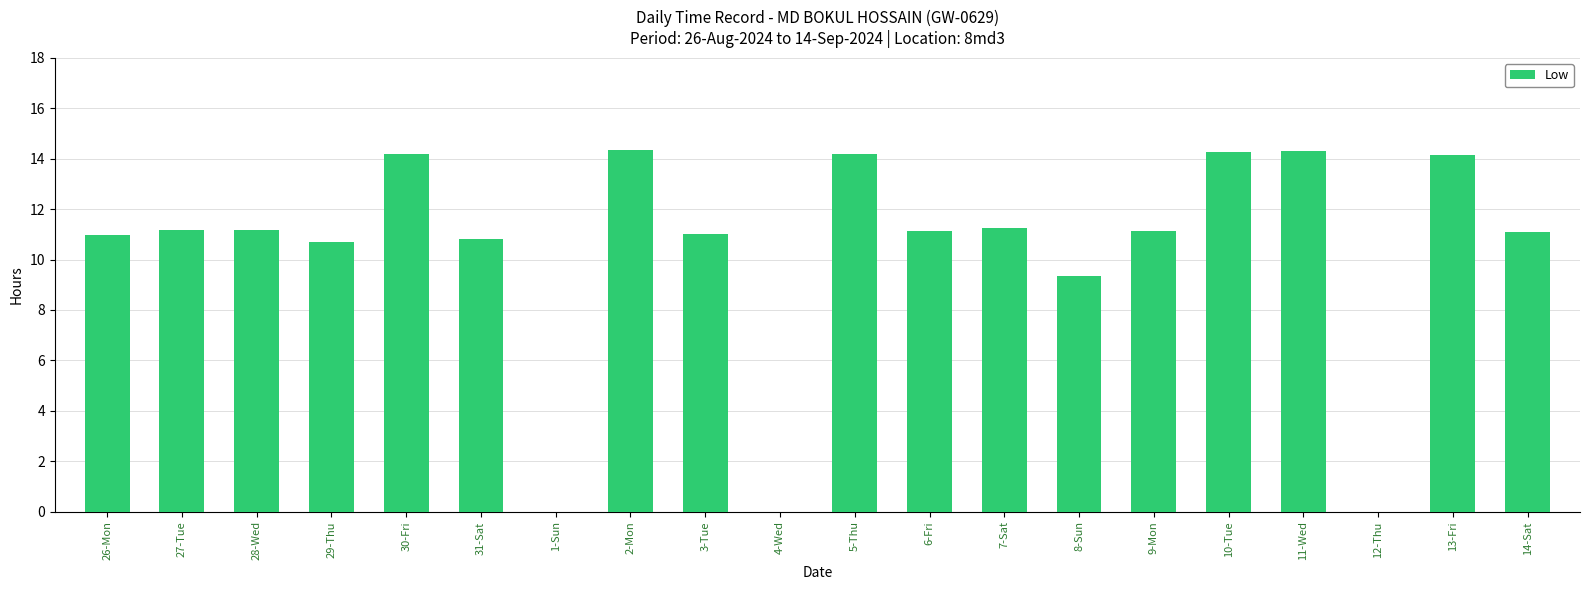

How many data points does each series have?

20